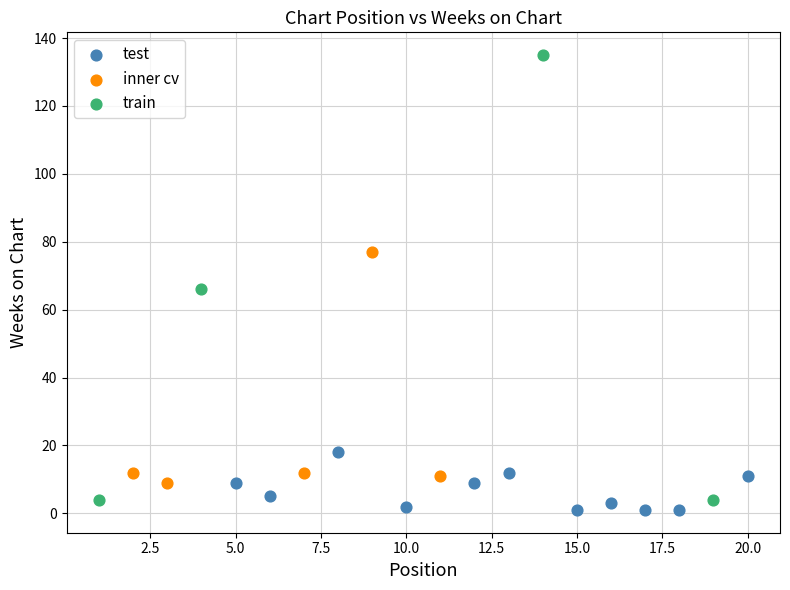

Which series reaches the minimum Y coordinate?

test